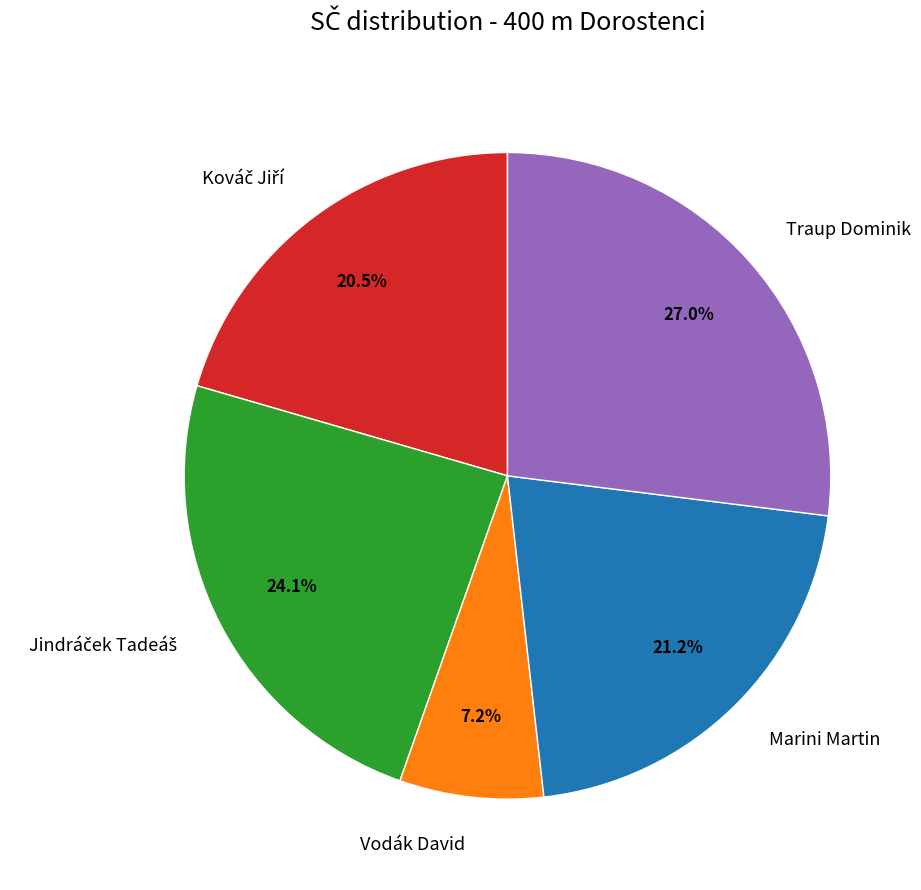

What percentage is the Traup Dominik slice, to the nearest percent?

27%